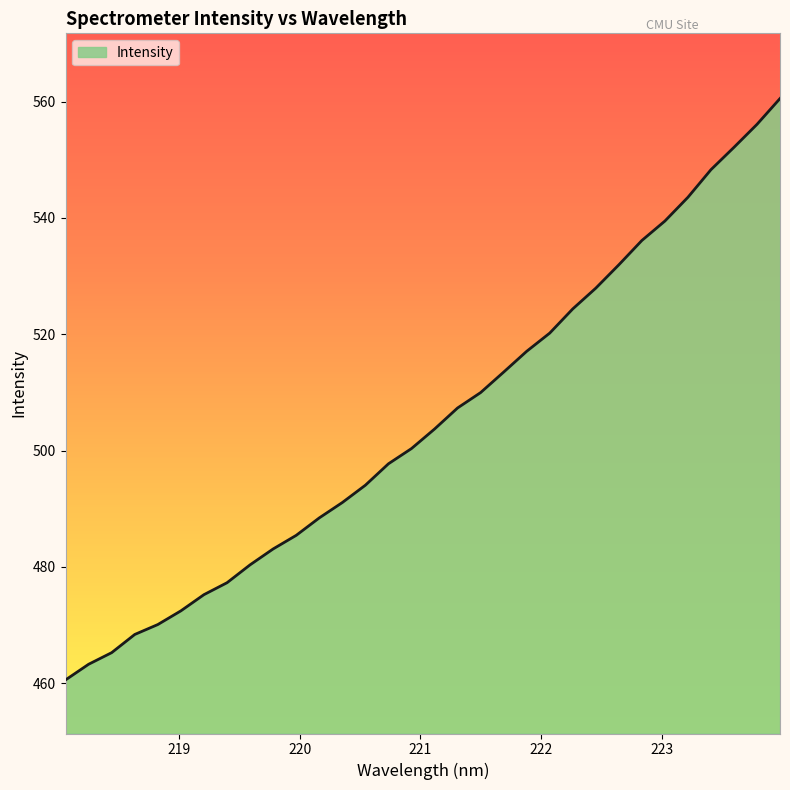

Does the chart display data point markers on the line(s)?

No